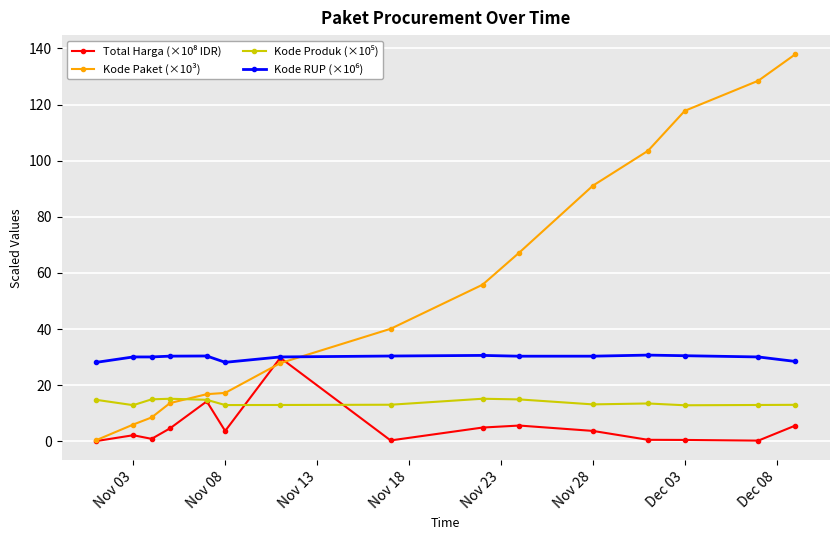

What is the maximum value shown in the chart?

137.9